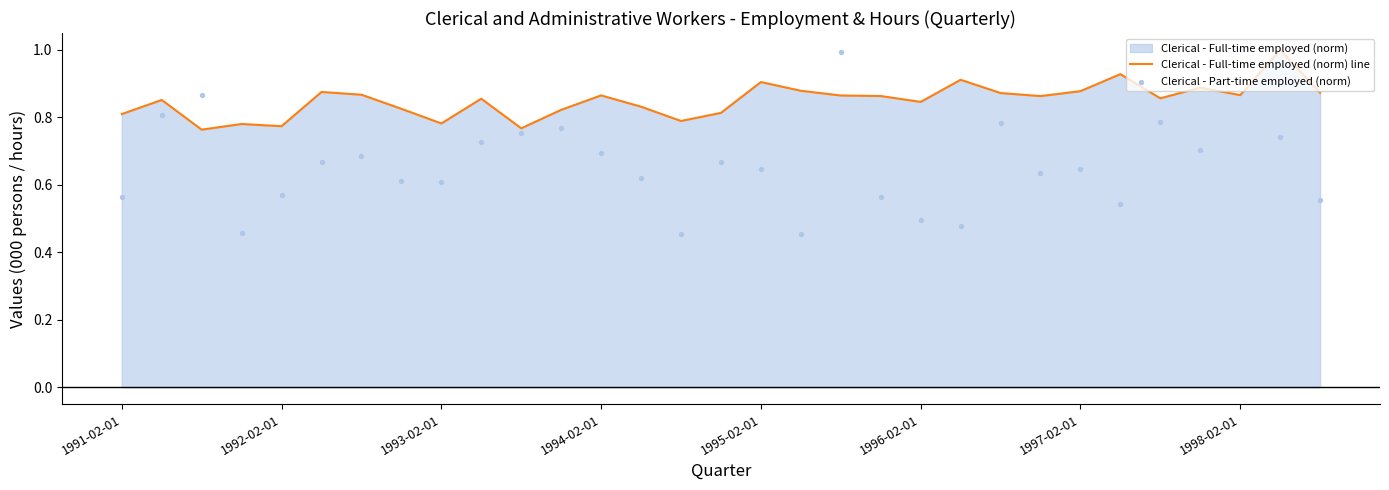

Which series has the largest total across all categories?

Clerical - Full-time employed (norm) line